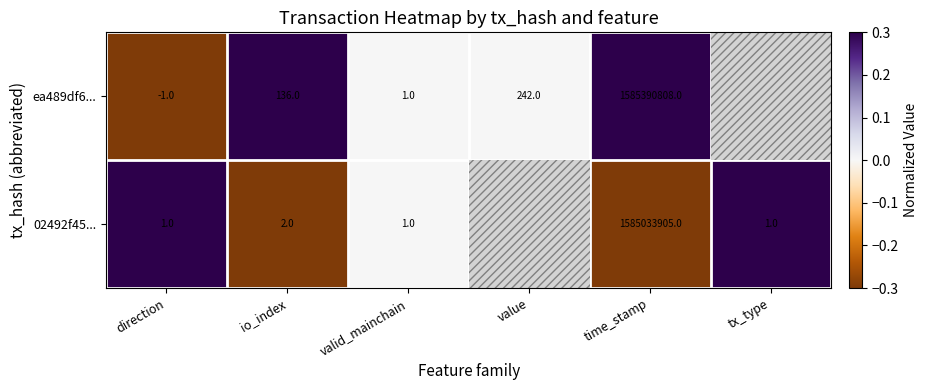

What is the spread (max minus min) of values at io_index?

134.0